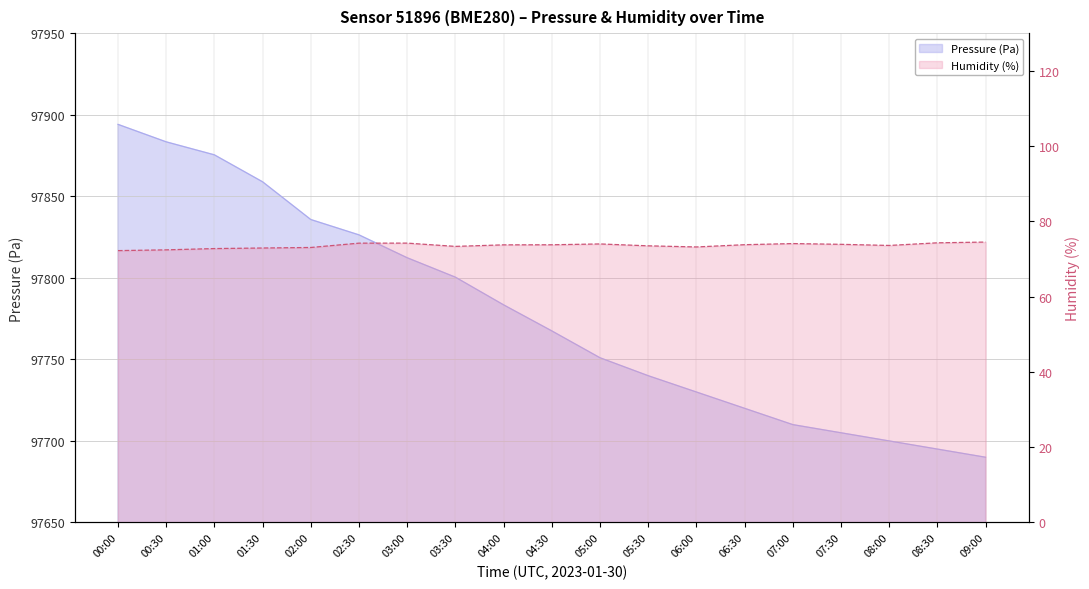

What is the difference between the pressure values at 05:30 and 04:00?

43.4